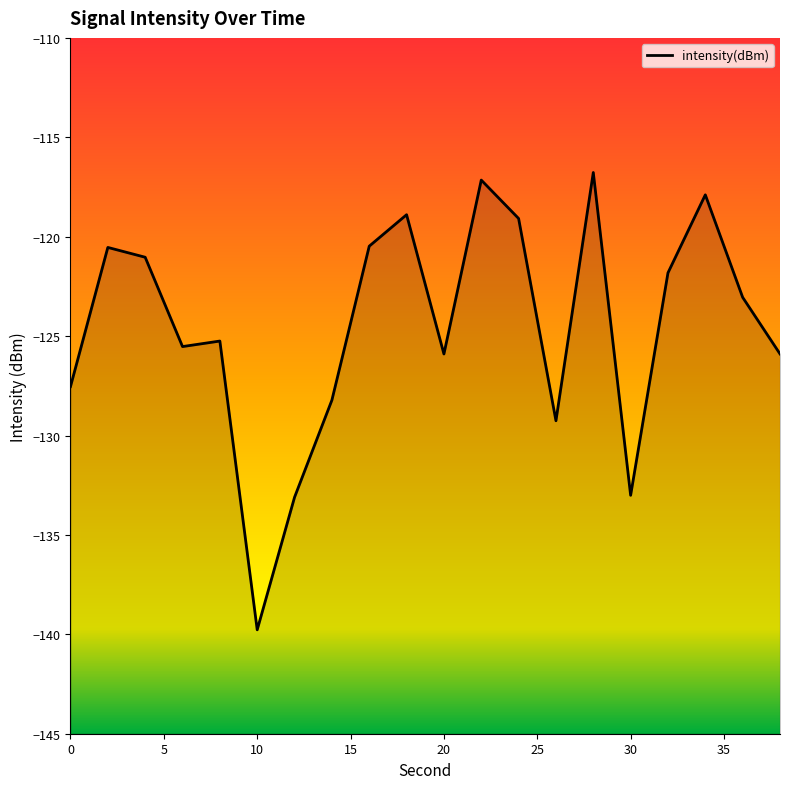

What is the value of the 13th point from the left?

-119.1